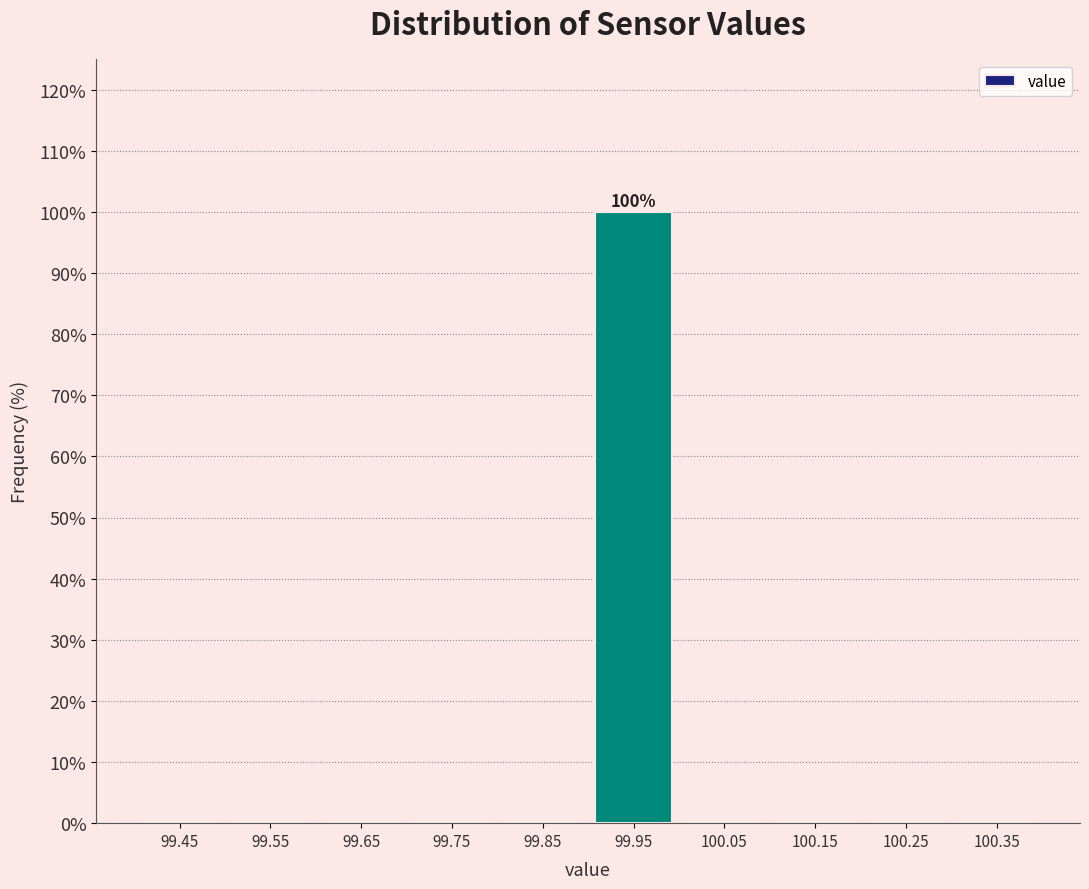

Which range on the x-axis has the tallest bar?

99.9 to 100.0